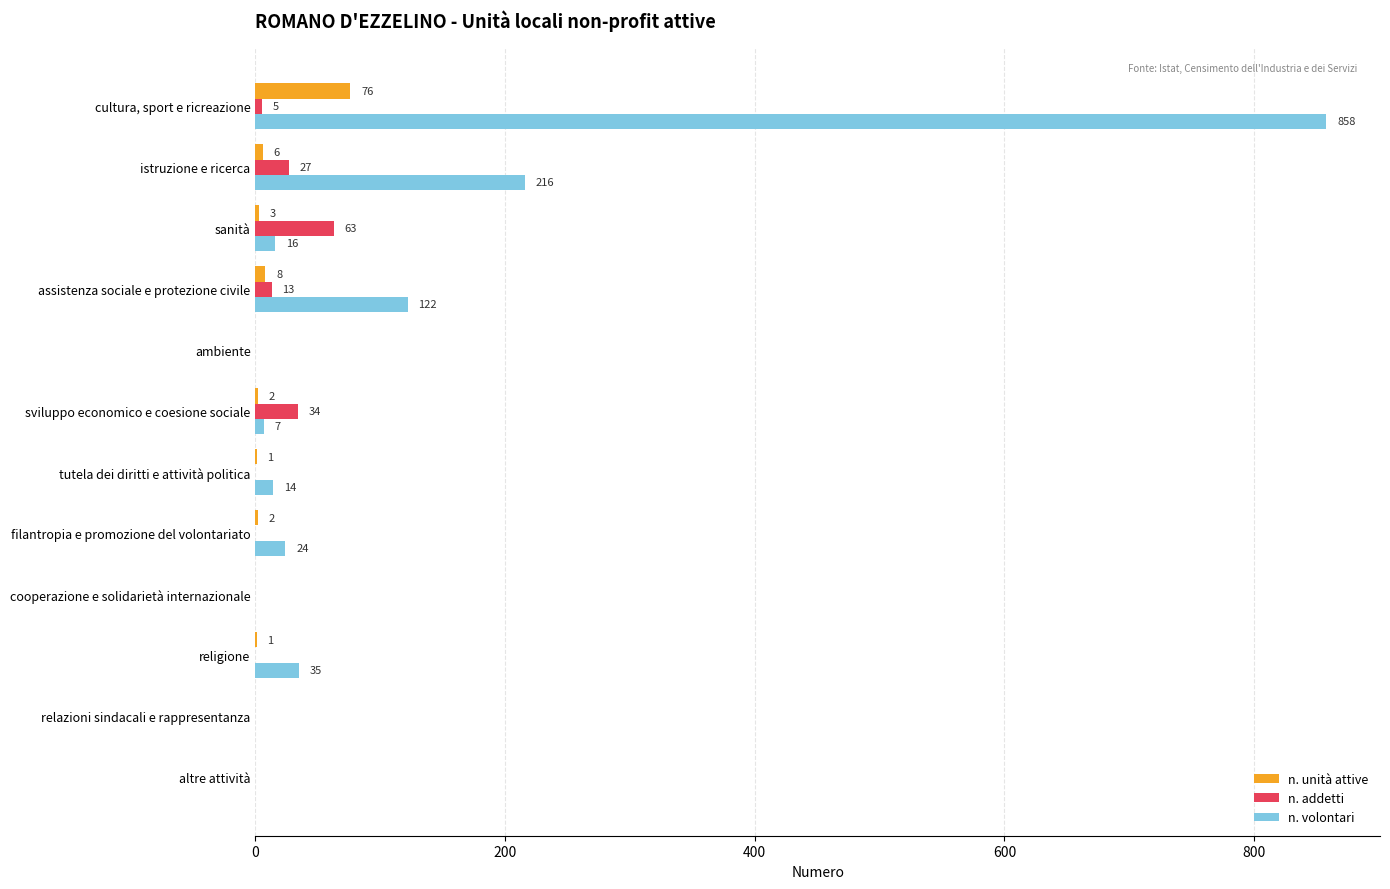

What value does the n. volontari series have at tutela dei diritti e attività politica?

14